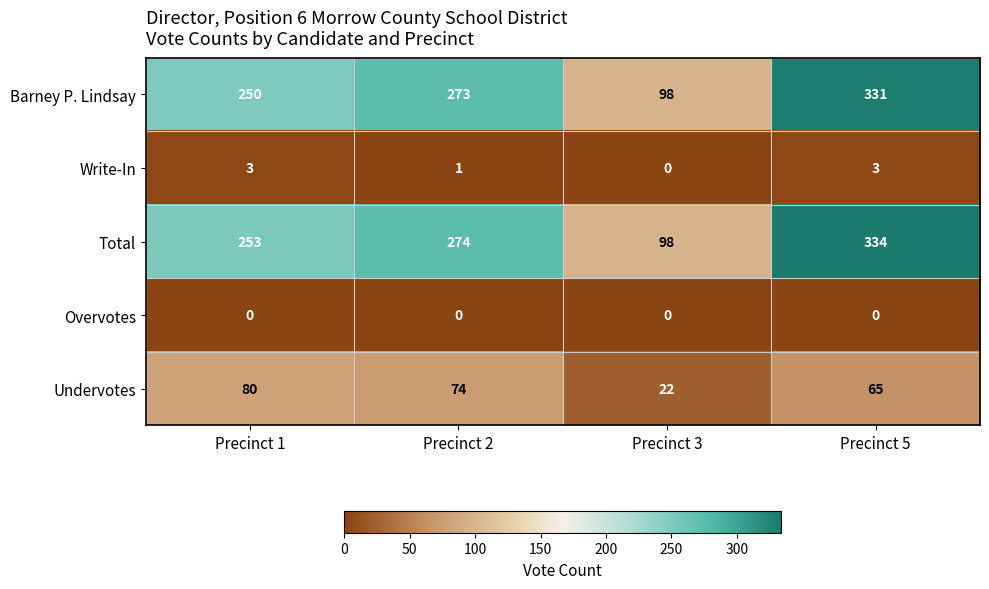

What is the spread (max minus min) of values at Precinct 3?

98